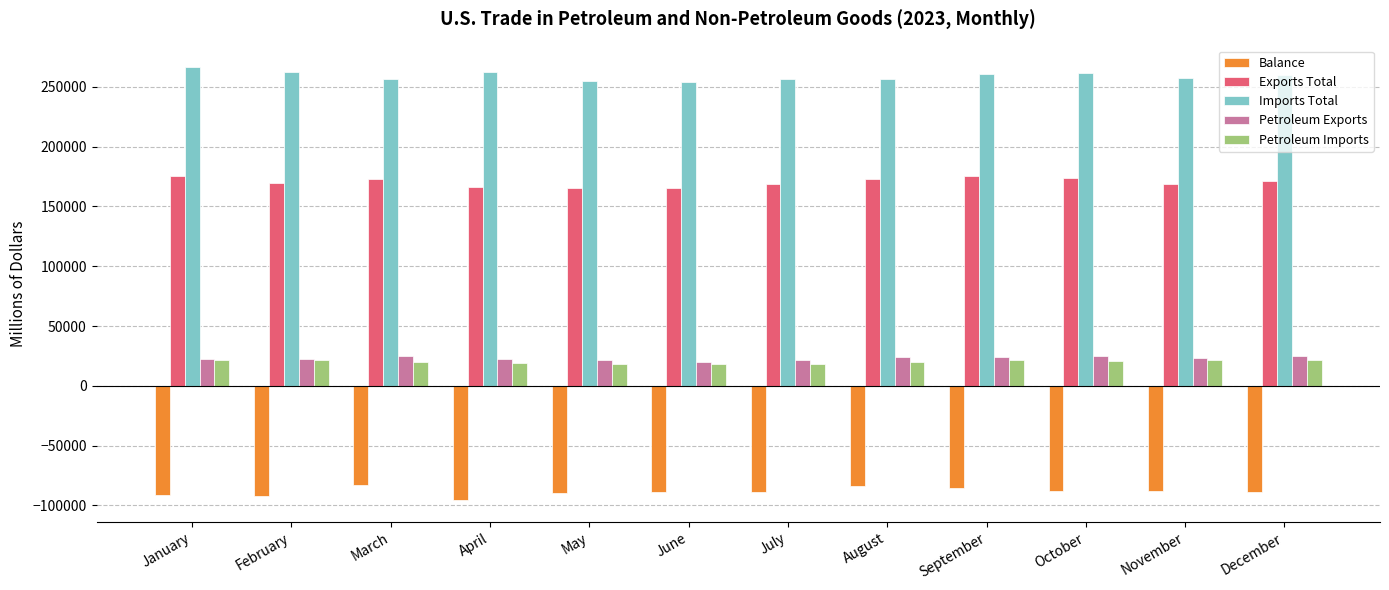

The Petroleum Exports series shows 6839 at May. True or false?

False